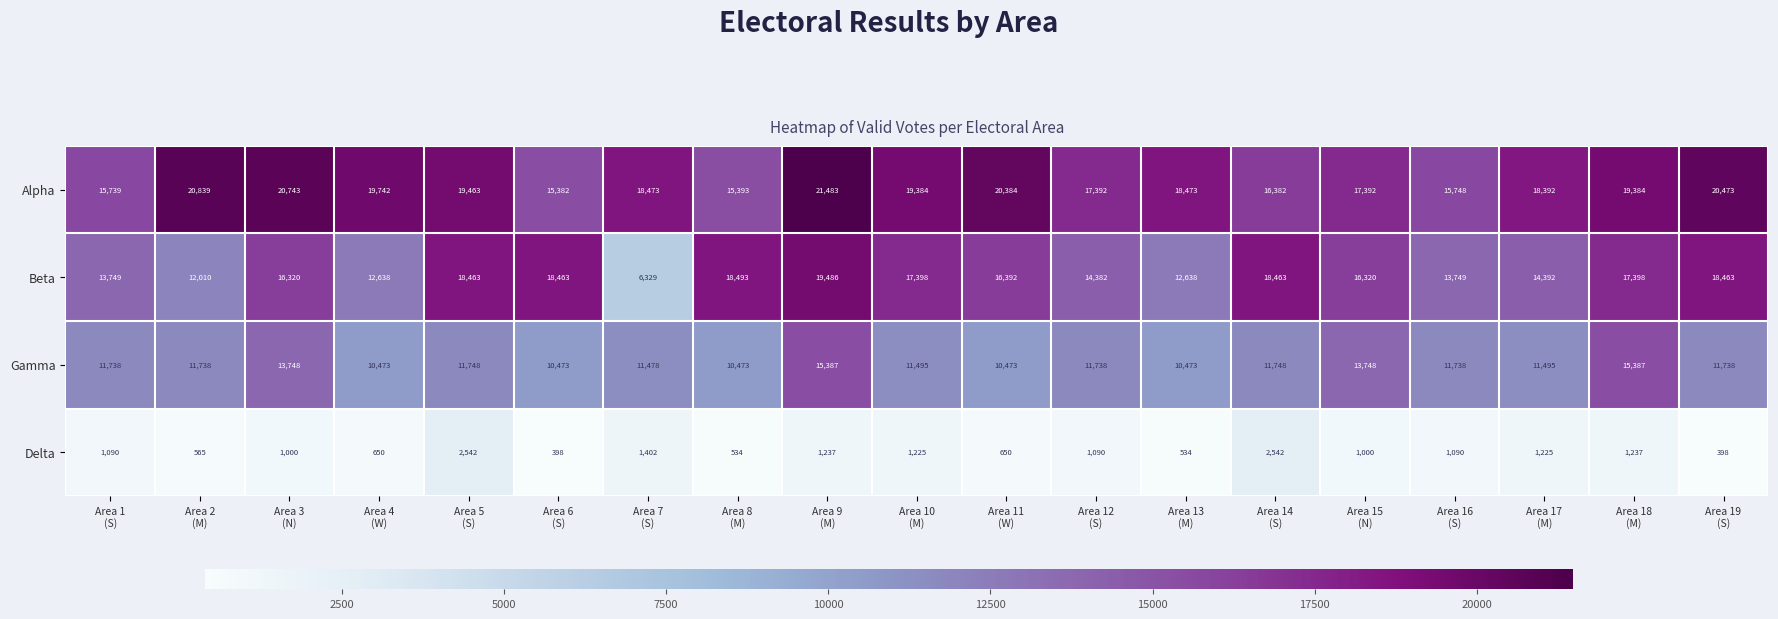

Which series has the largest total across all categories?

Alpha